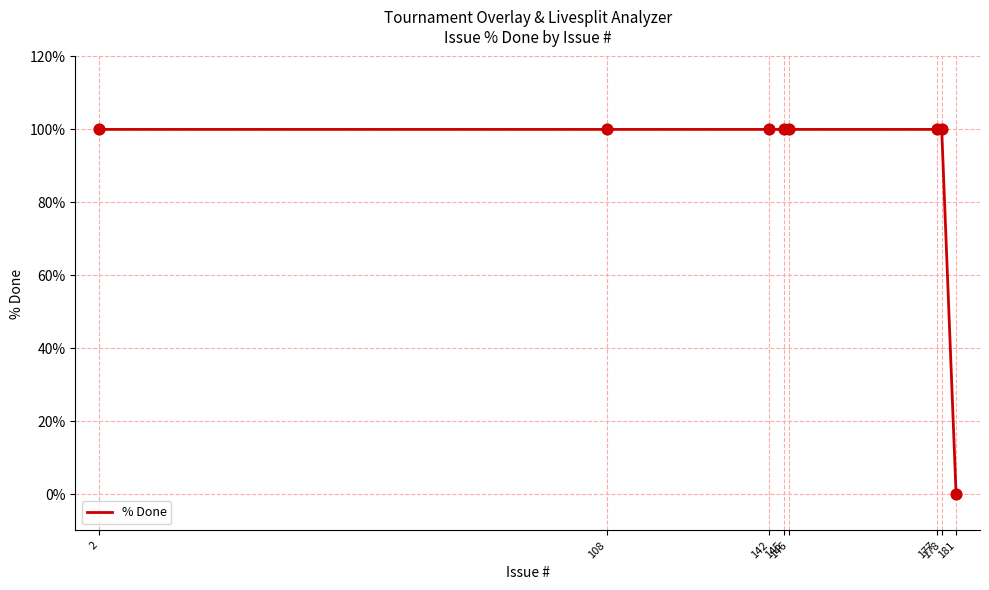

Approximately how many times larger is the value at 145 compared to 178?

1.0